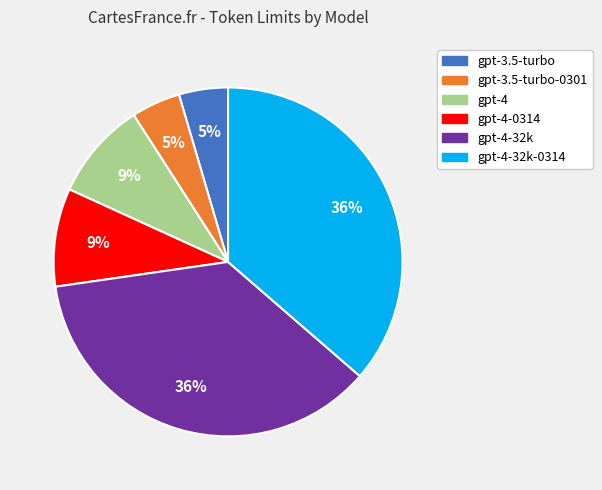

How many slices are in this pie chart?

6